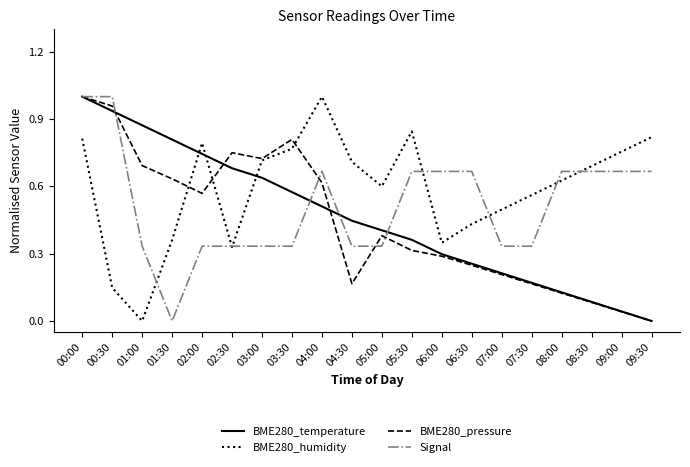

The BME280_humidity series shows 0.2 at 01:30. True or false?

False